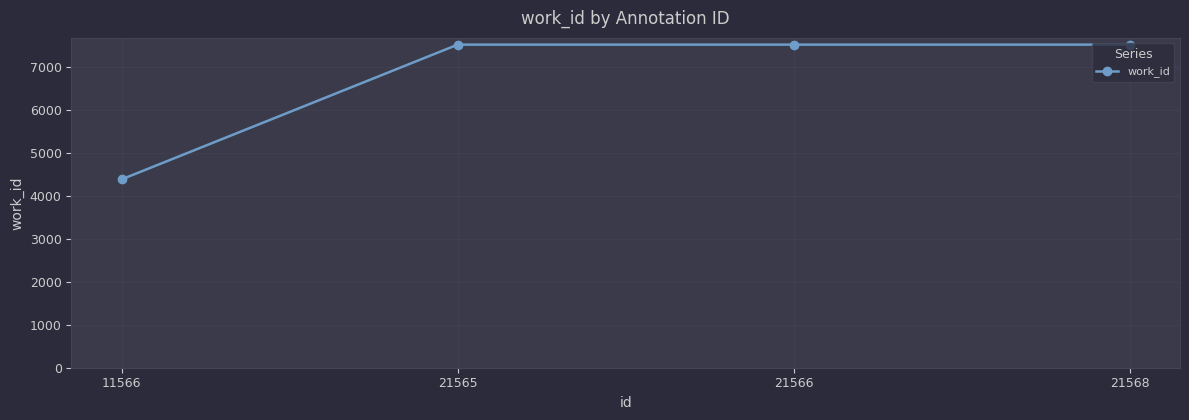

Reading left to right, what are all the values shown in this chart?

4385	7519	7519	7519